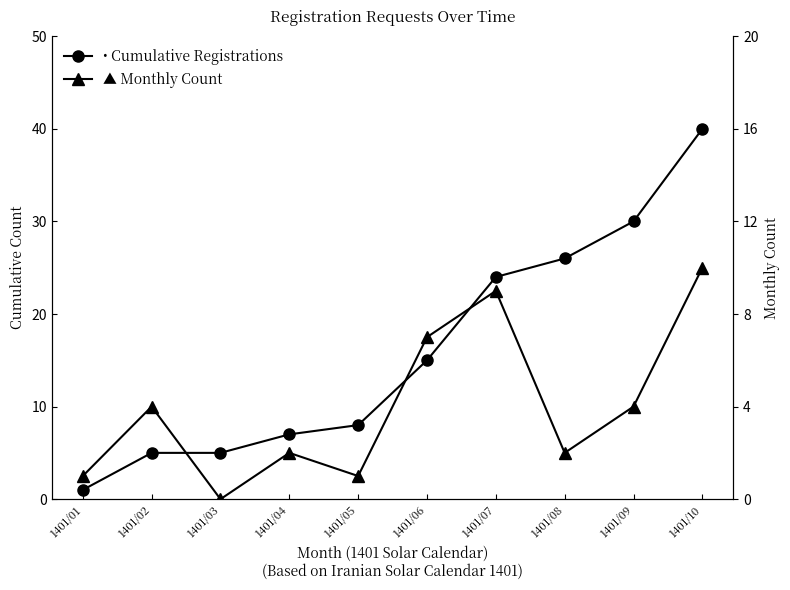

Reading left to right, what are all the values shown in this chart?

• Cumulative Registrations: 1401/01=1	1401/02=5	1401/03=5	1401/04=7	1401/05=8	1401/06=15	1401/07=24	1401/08=26	1401/09=30	1401/10=40
▲ Monthly Count: 1401/01=1	1401/02=4	1401/03=0	1401/04=2	1401/05=1	1401/06=7	1401/07=9	1401/08=2	1401/09=4	1401/10=10